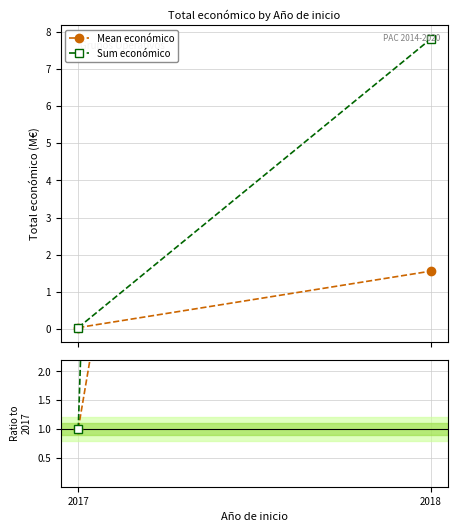

At how many categories does at least one series exceed 153?

1